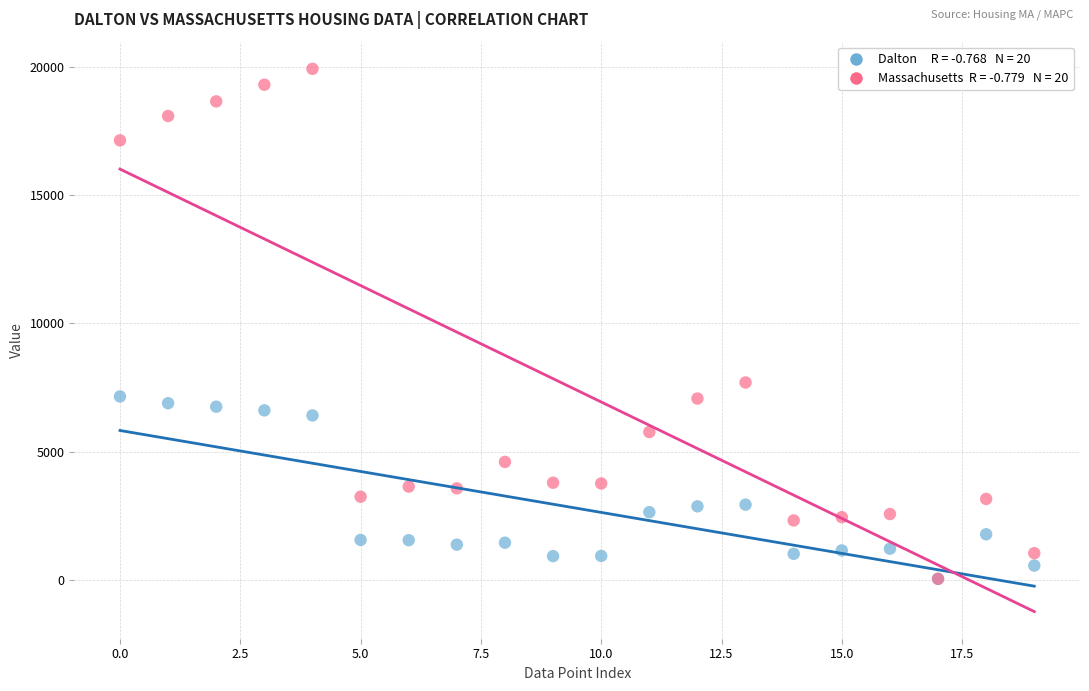

Across all series, what Y value is closest to 9986?

7700.0